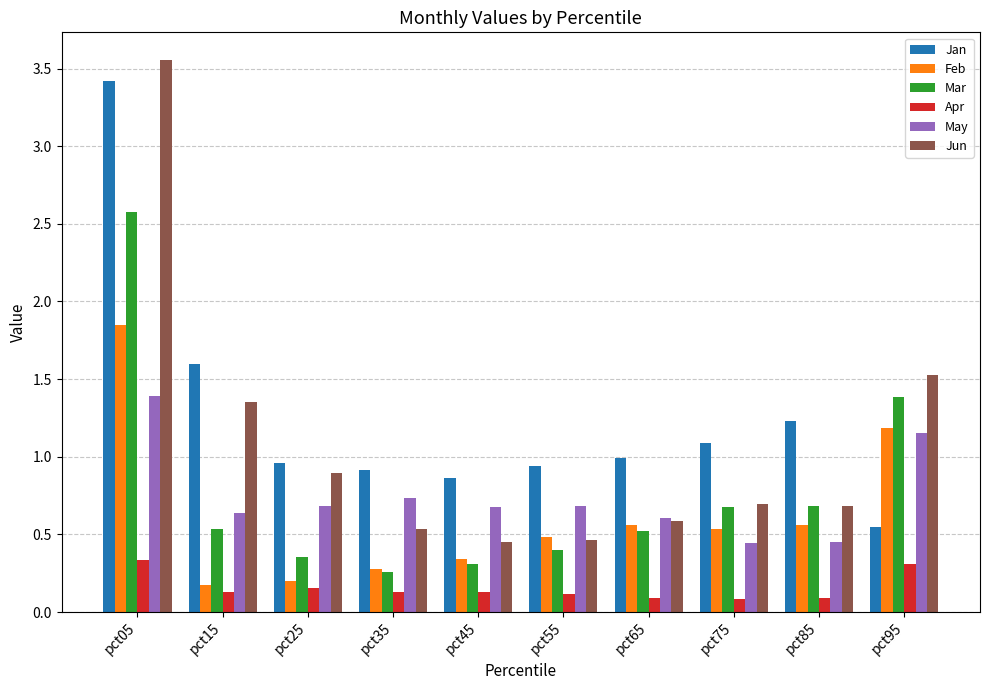

List the series in order of their peak value, highest first.

Jun, Jan, Mar, Feb, May, Apr